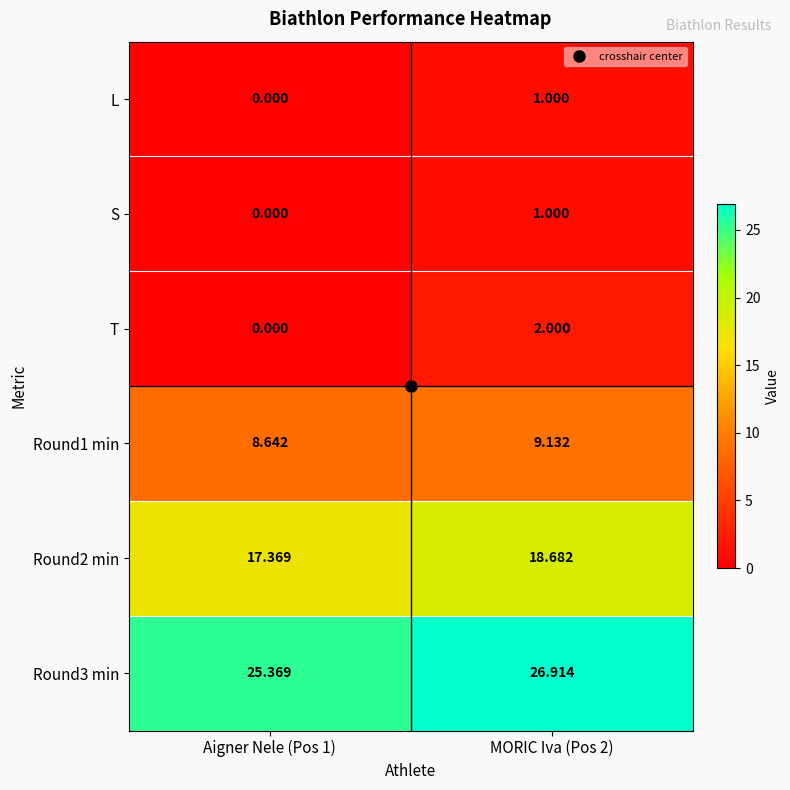

Is the value of L at MORIC Iva (Pos 2) greater than the value of T at Aigner Nele (Pos 1)?

Yes